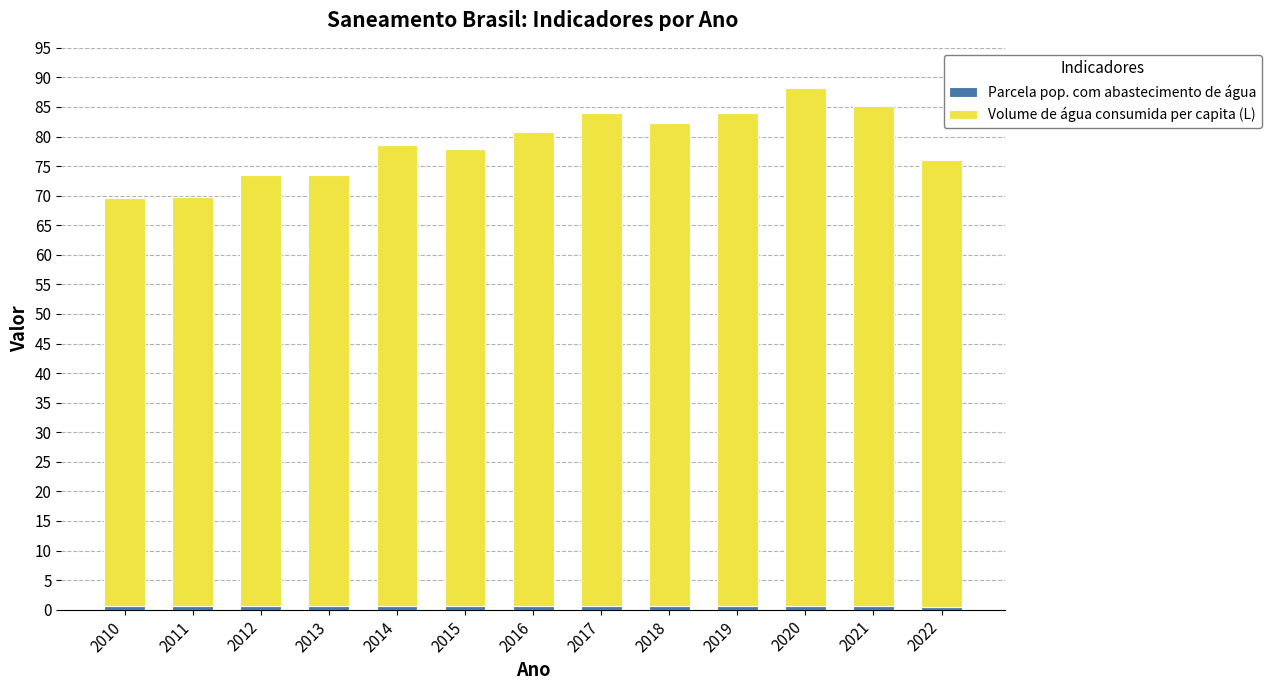

How many distinct data groups are displayed?

2